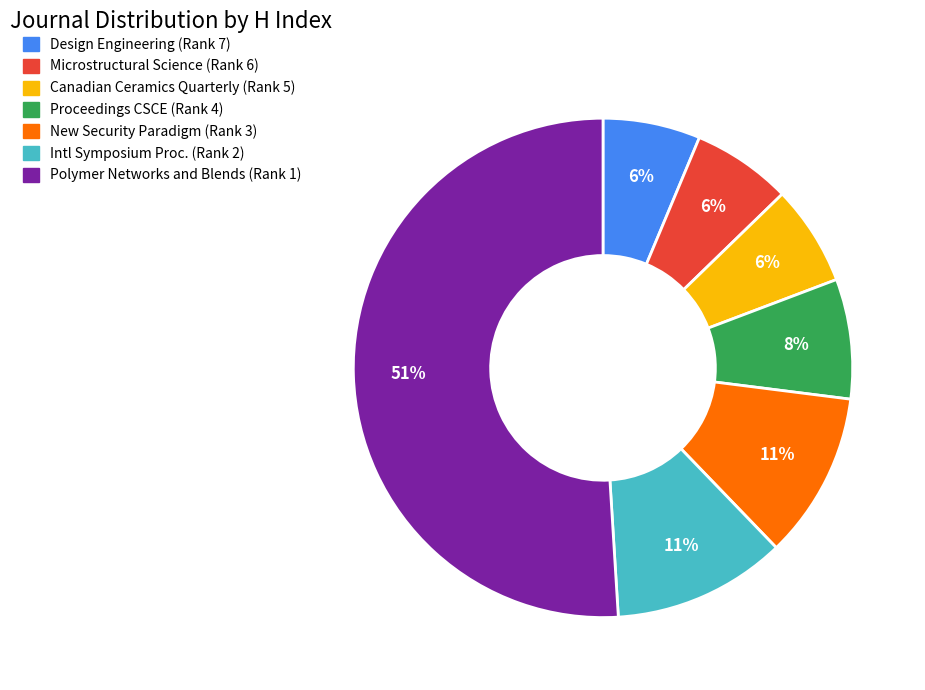

To the nearest percent, what is the average slice percentage?

14%